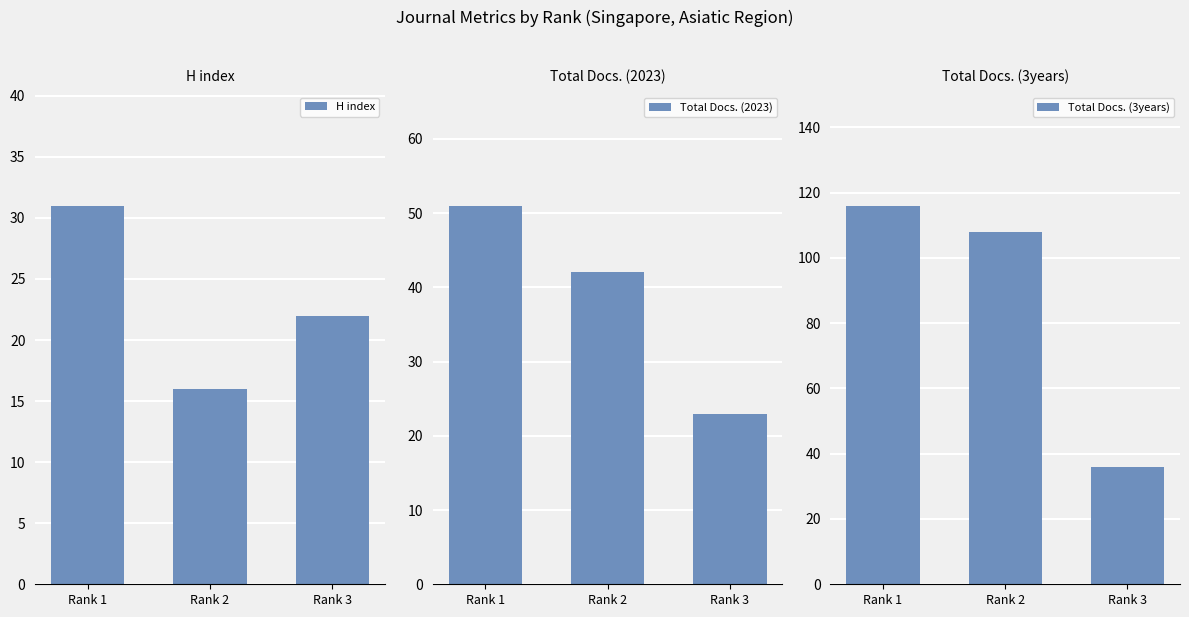

Which has a higher value, Rank 2 or Rank 3?

Rank 3